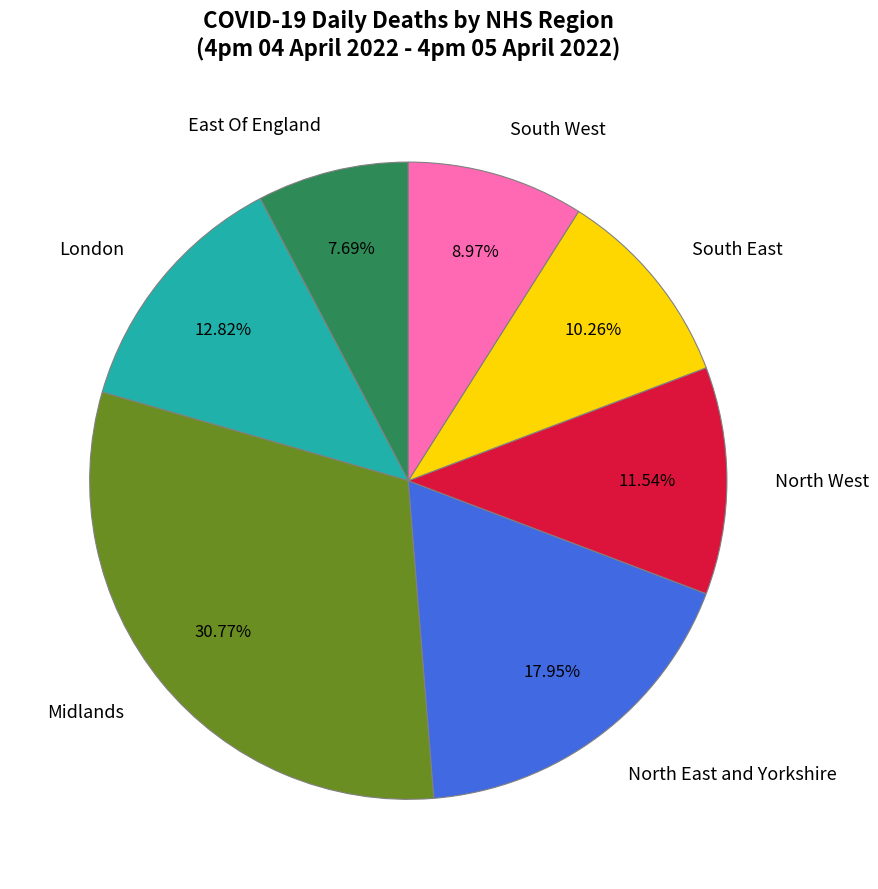

True or false: South East accounts for 10% of the total.

True